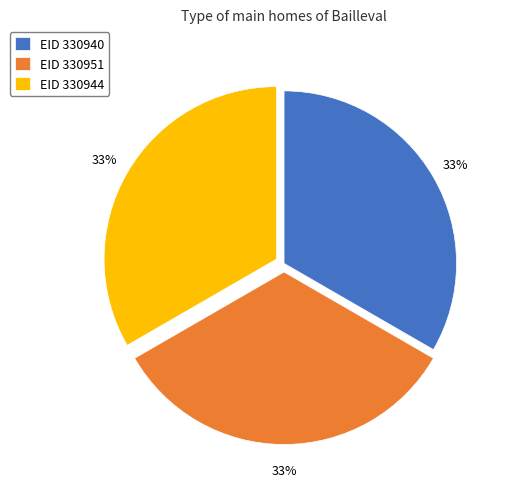

Is EID 330951 the majority of the pie?

No